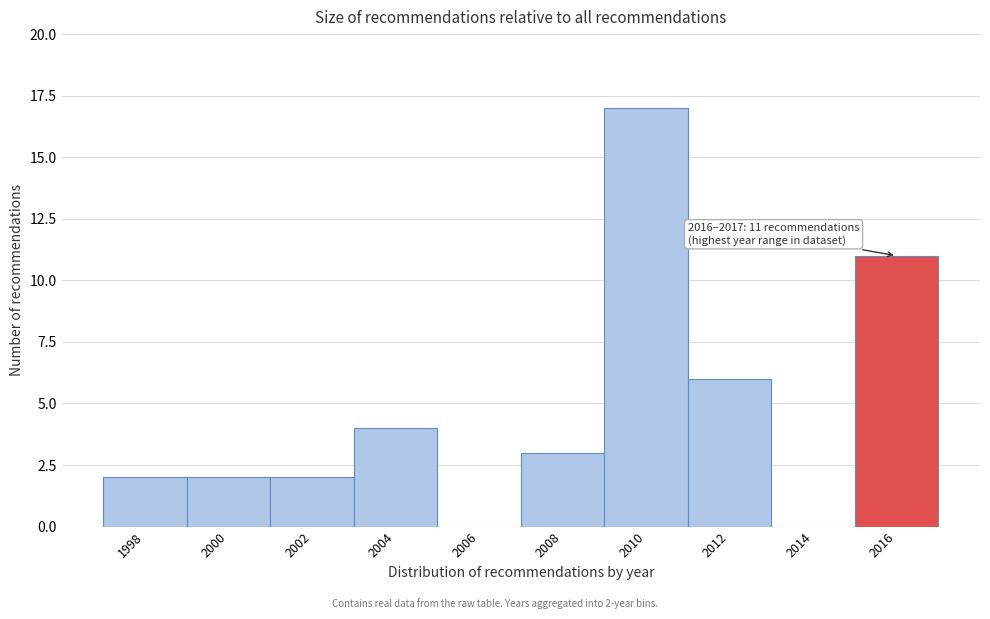

Reading left to right, extract all data points from this chart.

1998=2	2000=2	2002=2	2004=4	2006=0	2008=3	2010=17	2012=6	2014=0	2016=11